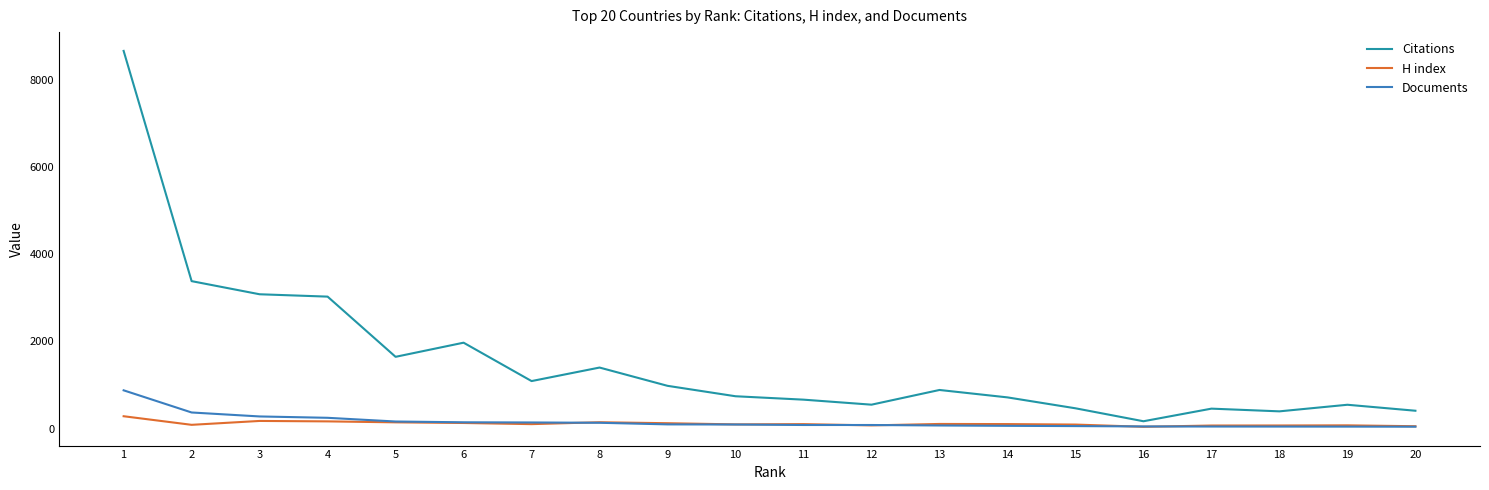

Which series has the widest spread of values?

Citations